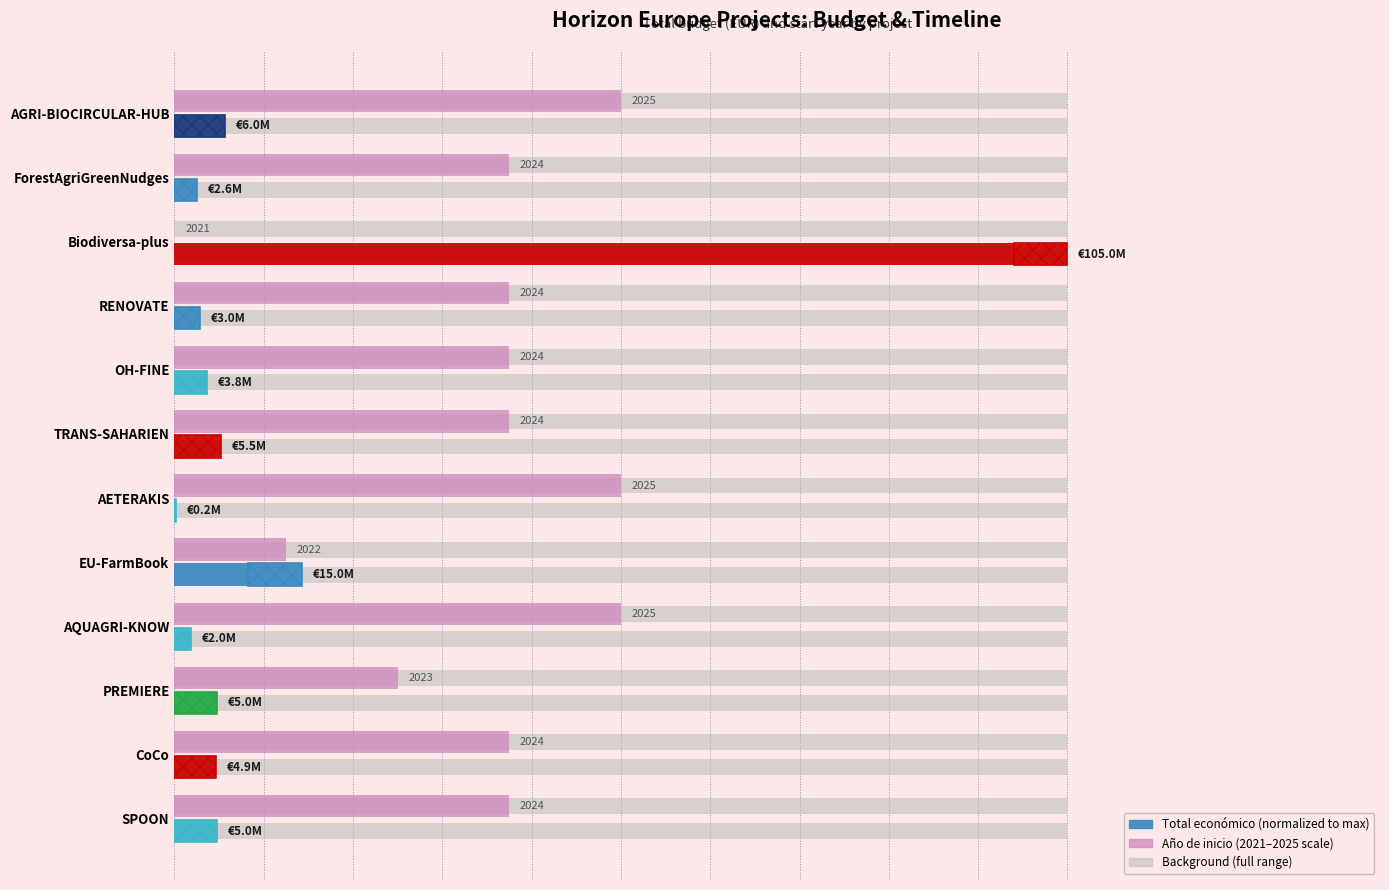

What is the spread (max minus min) of values at TRANS-SAHARIEN?

0.3